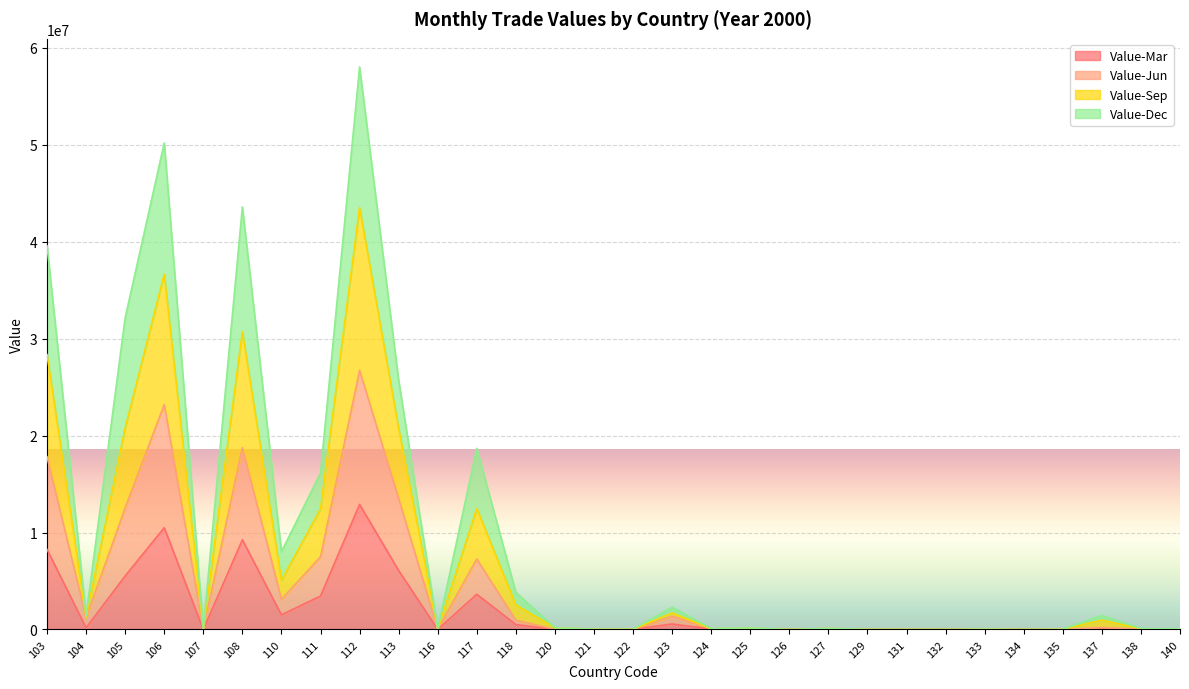

What is the spread (max minus min) of values at 118?

3315681